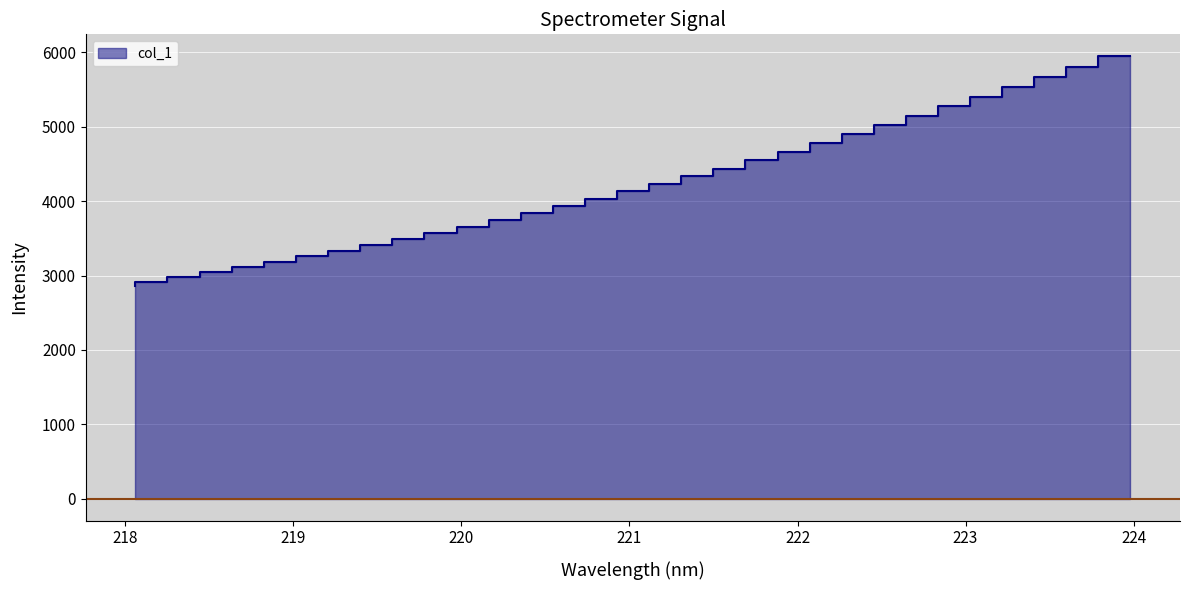

Does the chart display data point markers on the line(s)?

No